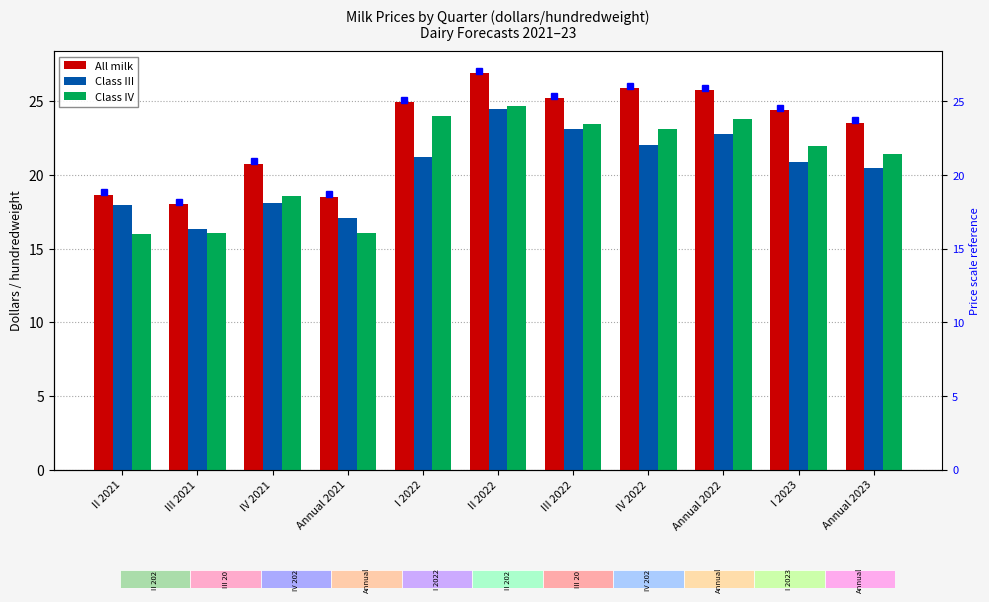

Which category has the highest value in the All milk series?

II 2022